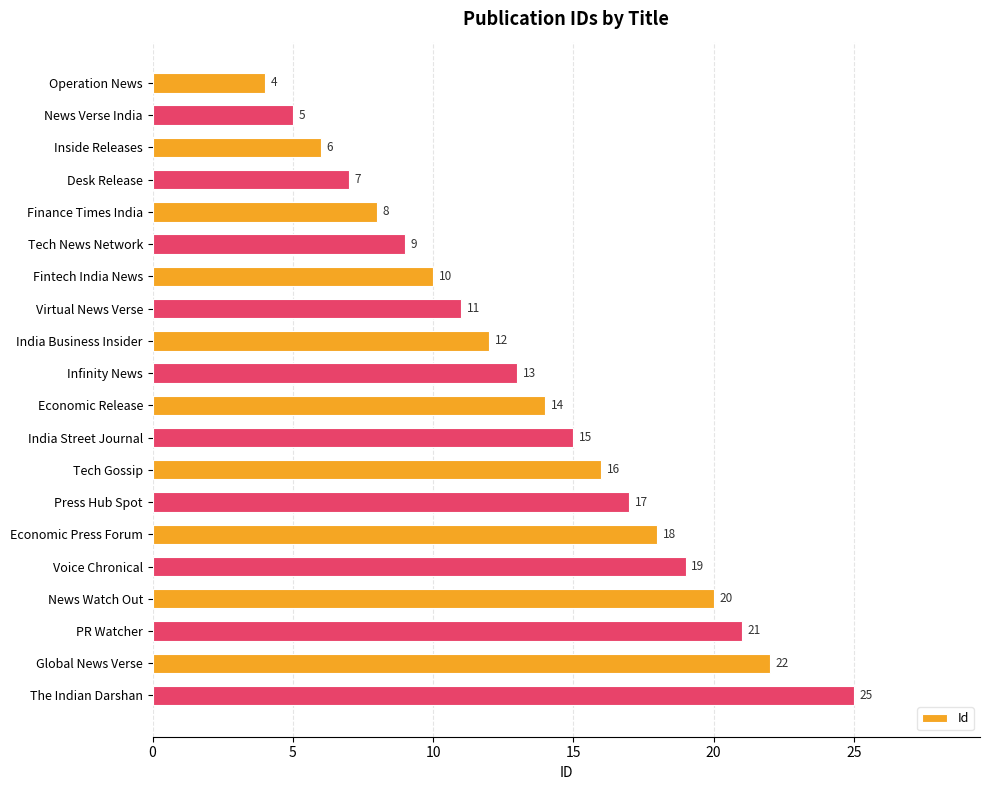

Read the value at Desk Release.

7